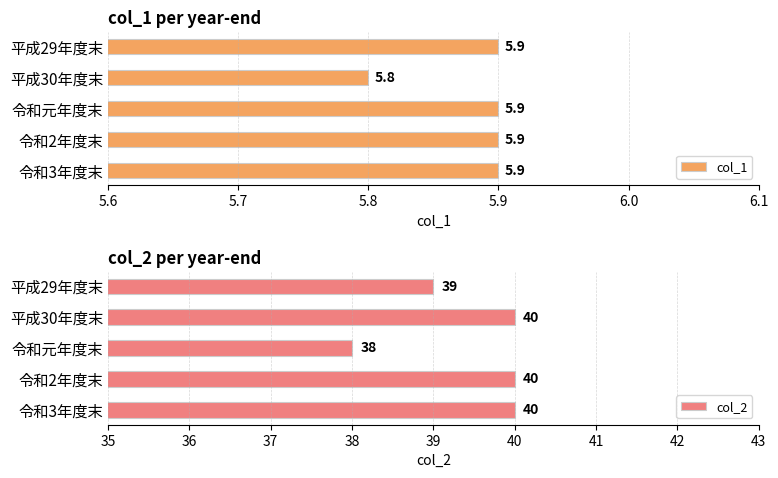

Reading left to right, transcribe all the data shown in this chart.

col_1: 5.9	5.8	5.9	5.9	5.9
col_2: 39.0	40.0	38.0	40.0	40.0